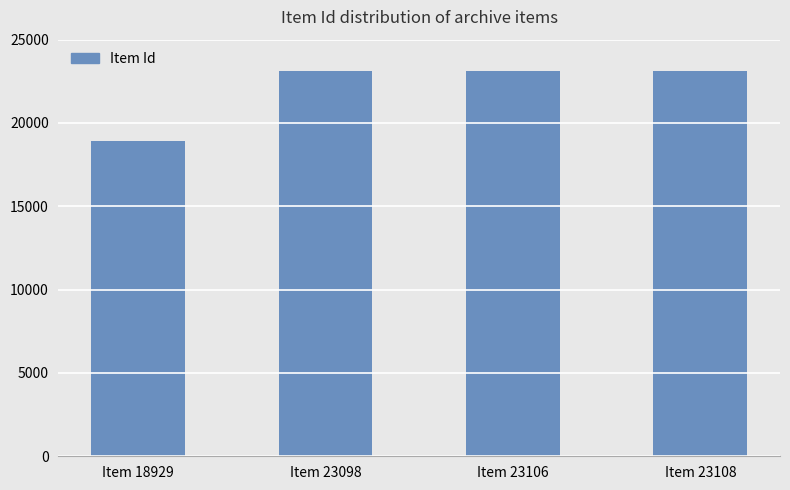

What is the change in value from Item 18929 to Item 23108?

+4179